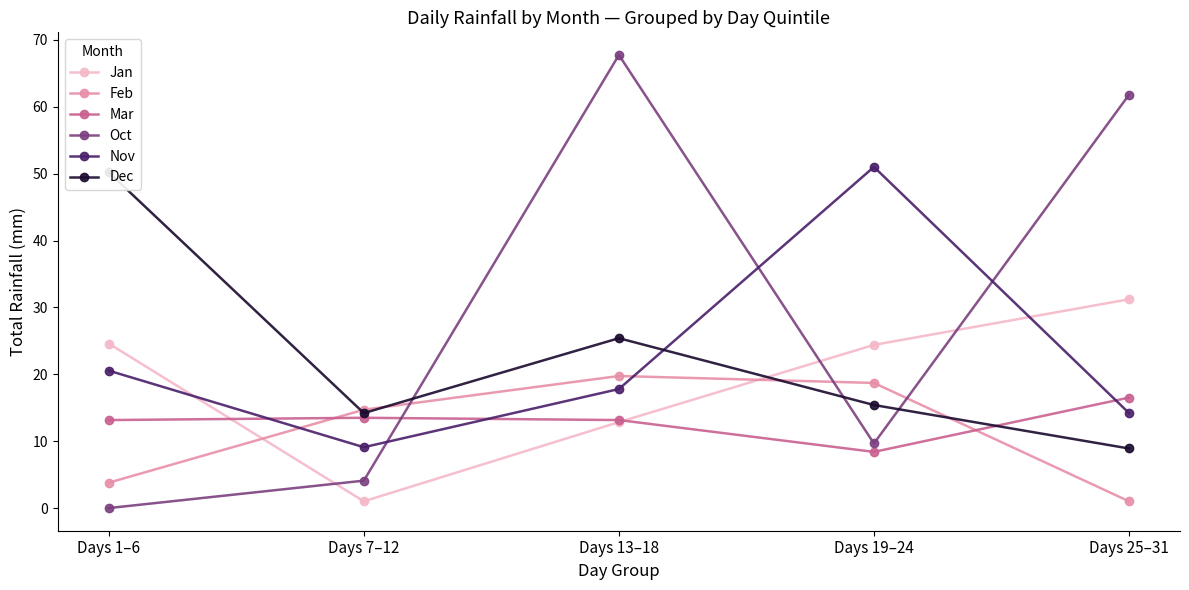

At which category does Mar reach its first local valley?

Days 19–24